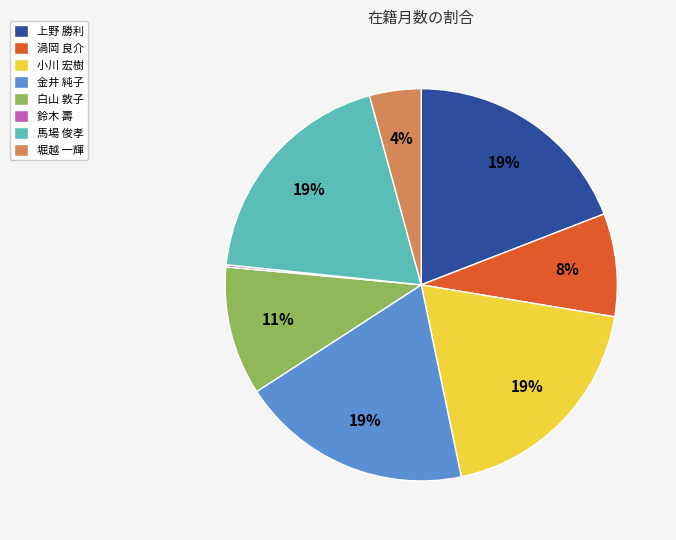

To the nearest percent, what is the difference between the 金井 純子 and 堀越 一輝 slice percentages?

15%